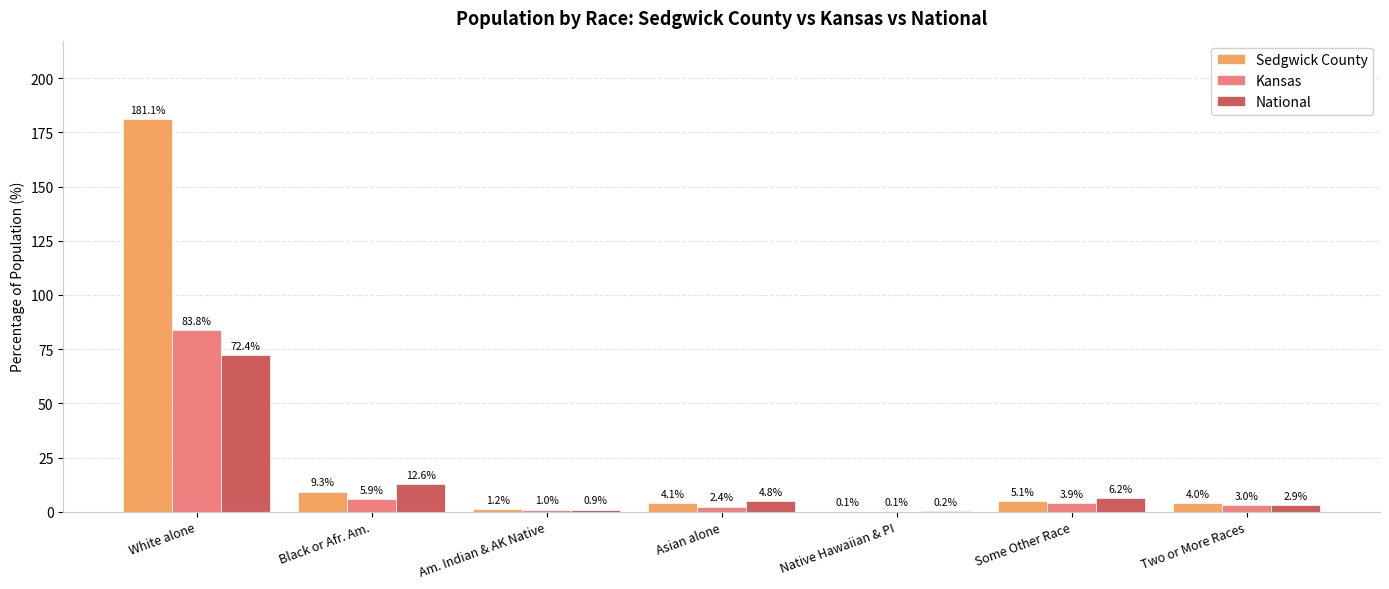

How many groups of bars are there?

7